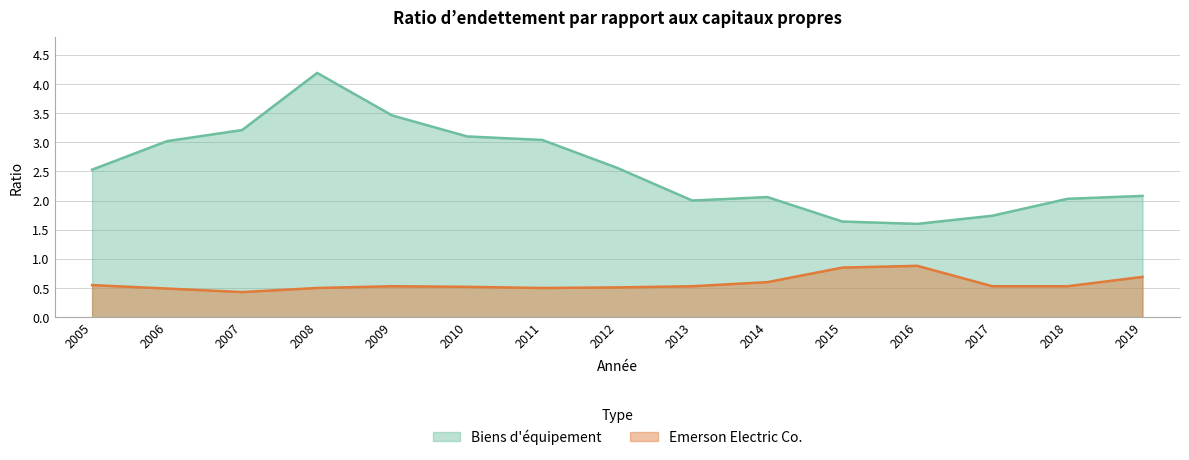

What is the difference between the second highest and minimum values in the Emerson Electric Co. series?

0.4